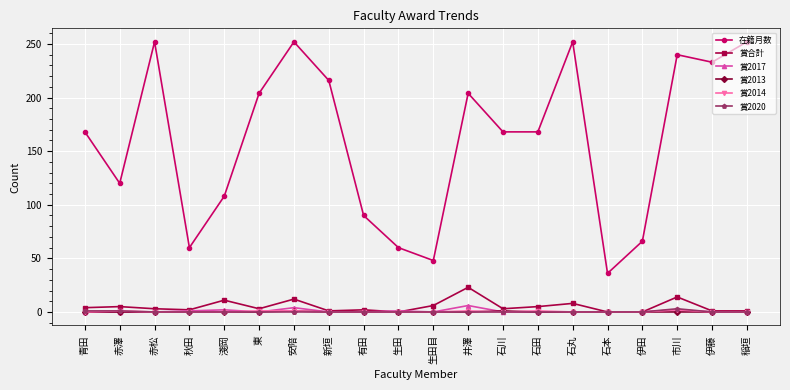

Which category has the lowest value in the 在籍月数 series?

石本